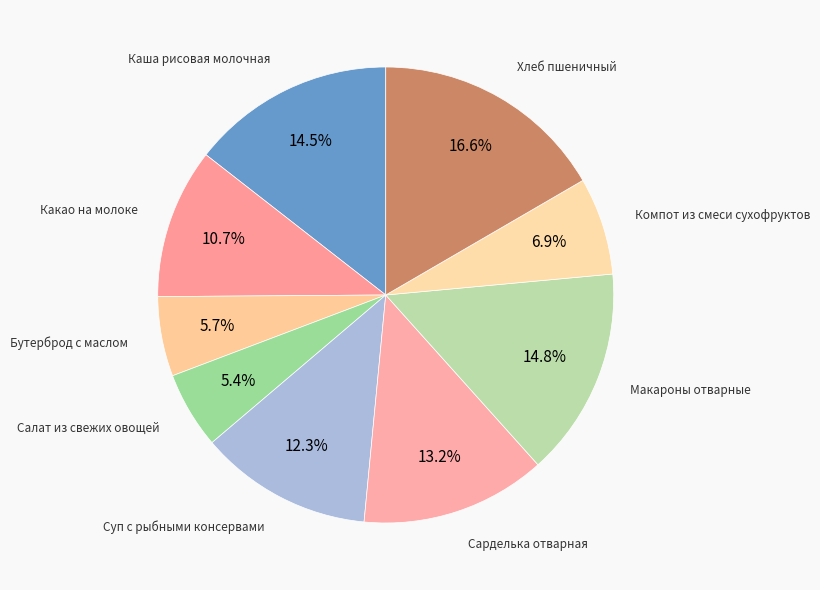

How many slices are in this pie chart?

9